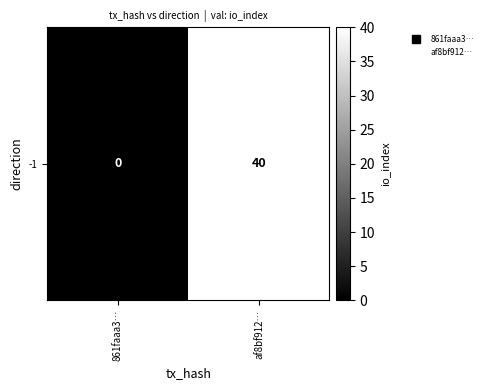

How many data points does each series have?

2